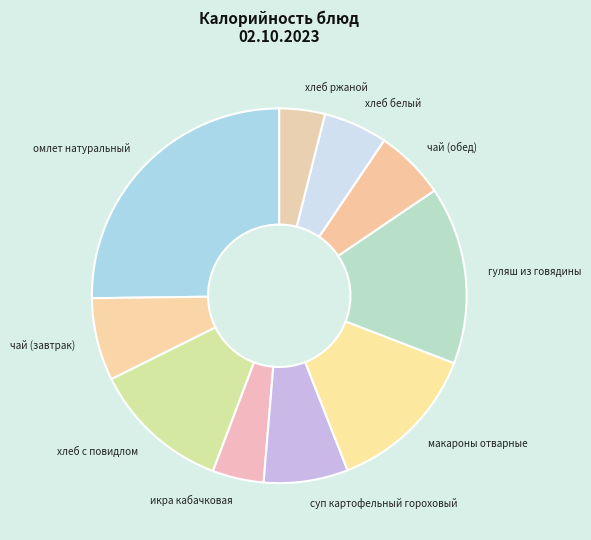

Which category has the biggest portion of the pie?

омлет натуральный